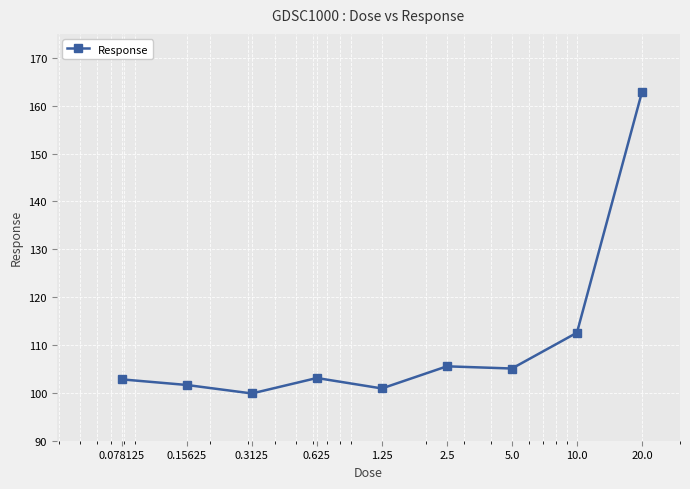

What is the minimum value shown in the chart?

99.9